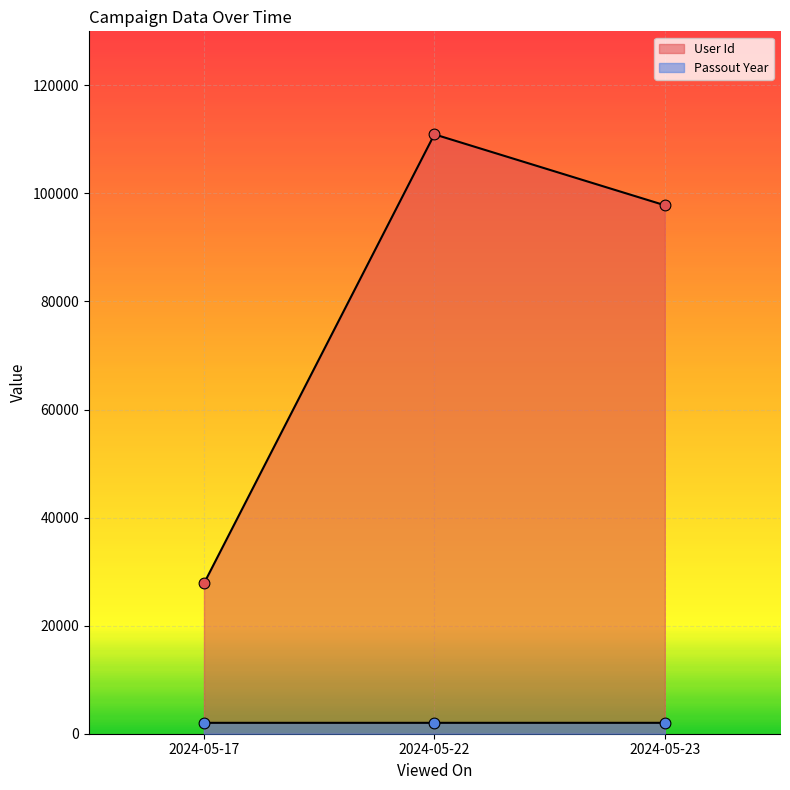

Which series has the largest Y range (max minus min)?

User Id